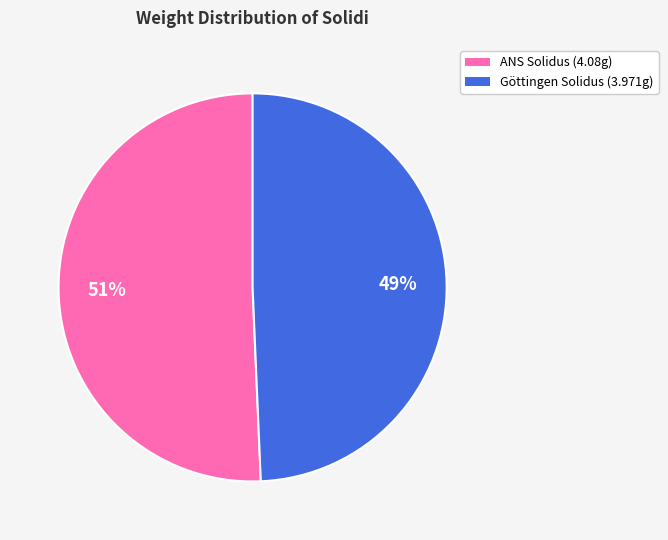

Approximately how many times larger is the value at Göttingen Solidus (3.971g) compared to ANS Solidus (4.08g)?

1.0